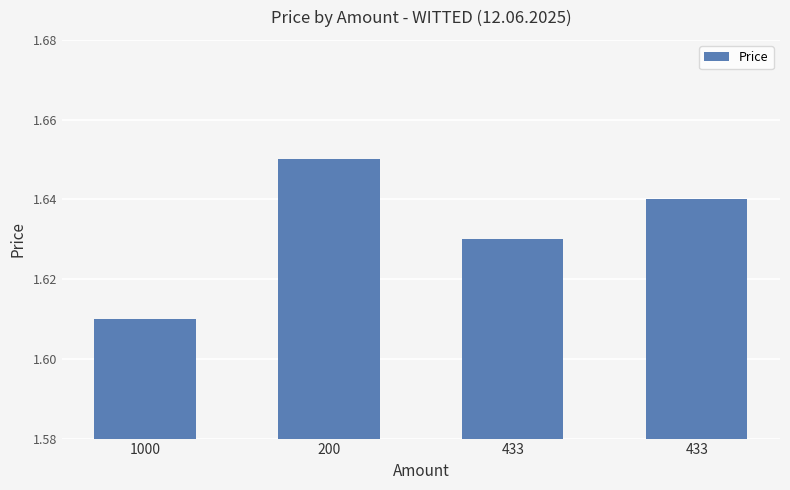

What is the maximum value shown in the chart?

1.6